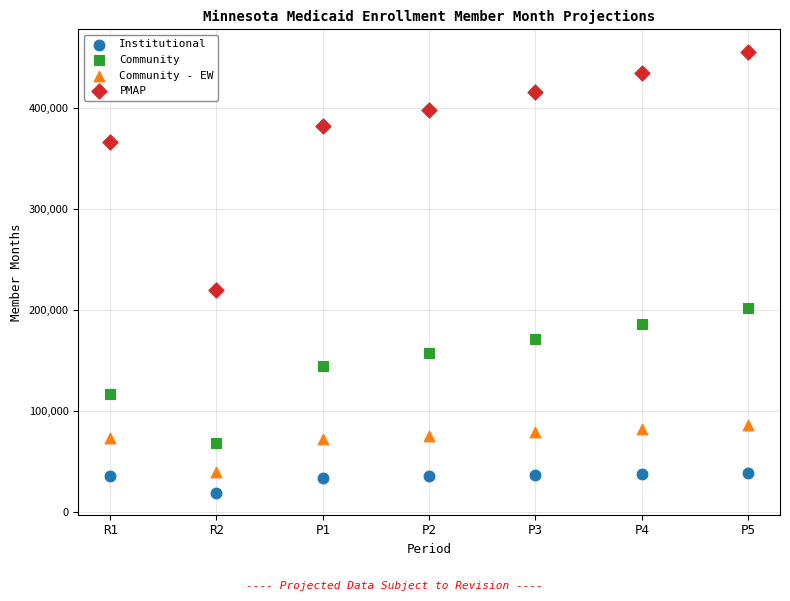

Which series has the widest spread of Y values?

PMAP